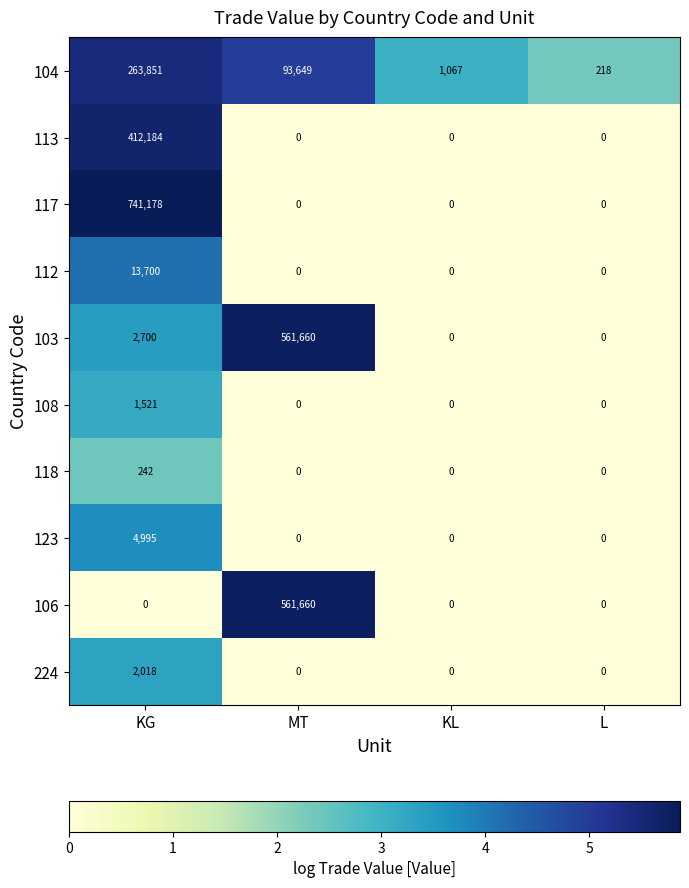

What is the difference between the maximum and minimum values in the 224 series?

2018